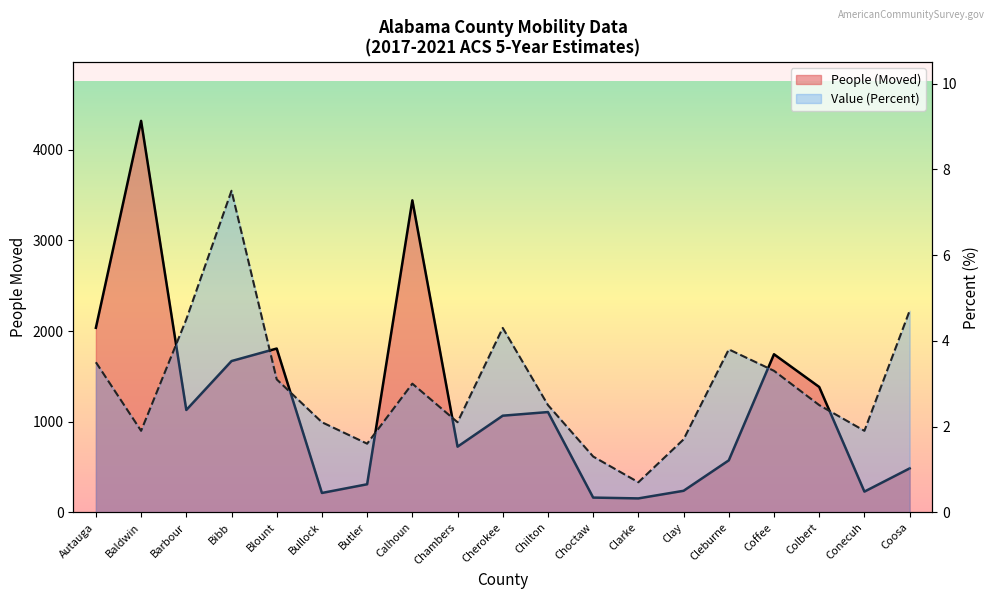

What is the difference between the maximum and minimum values in the Value (Percent) series?

6.8